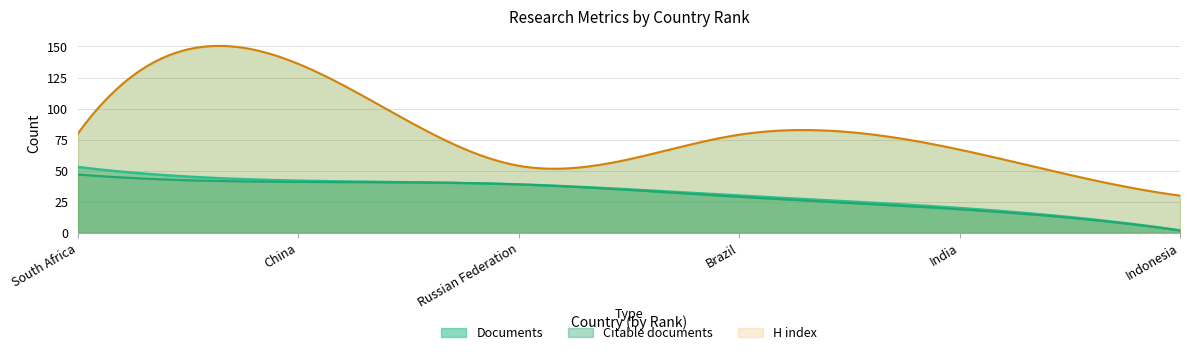

What is the difference between the highest and lowest values at 6?

28